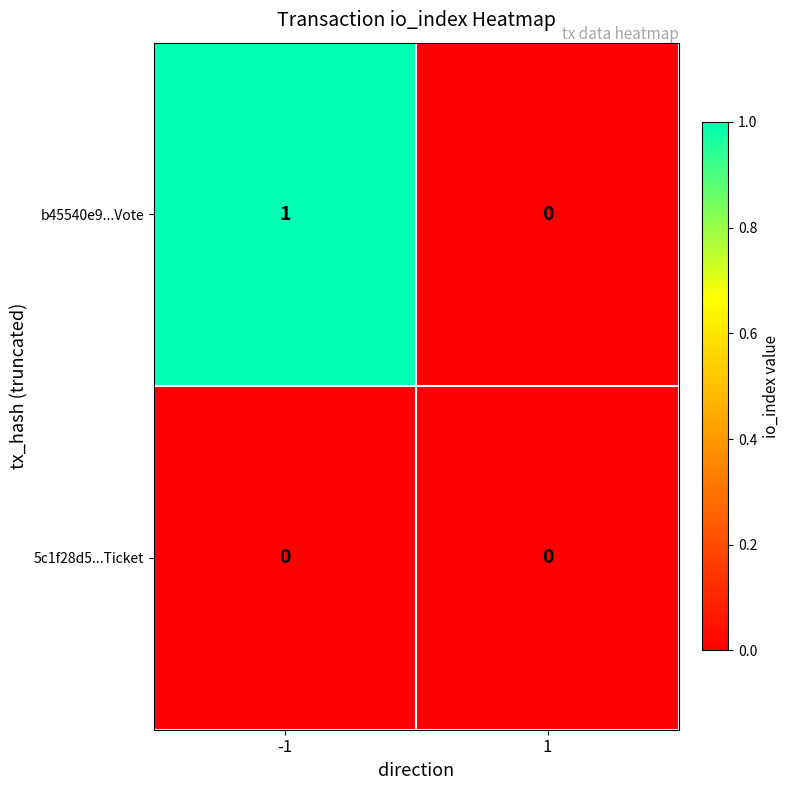

The 5c1f28d5...Ticket series shows 0 at -1. True or false?

True